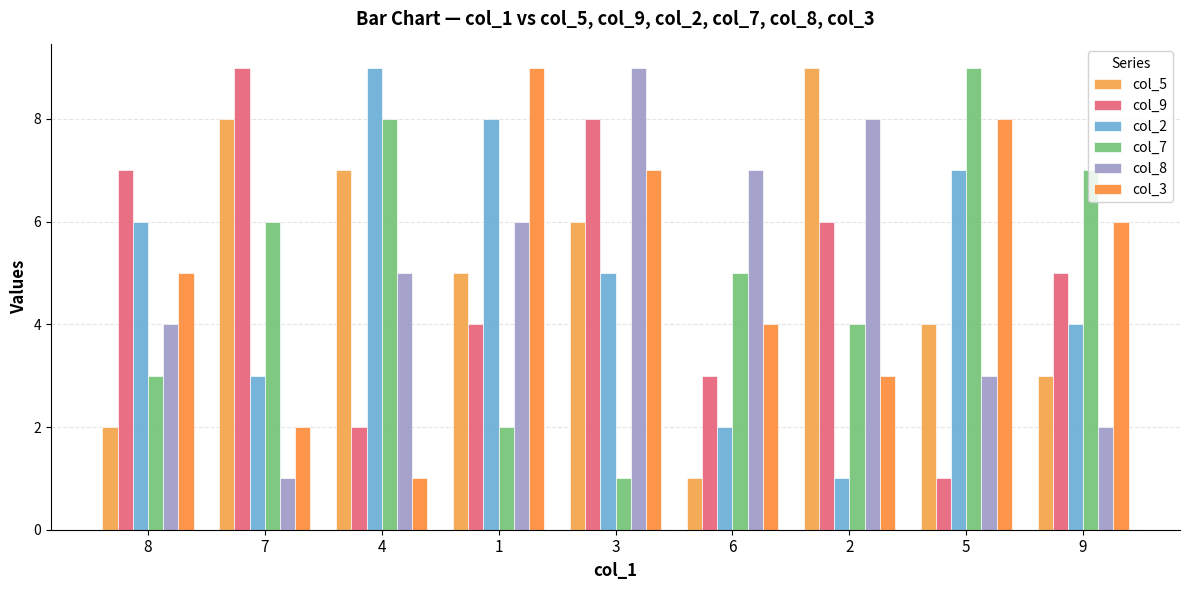

How many values in the col_9 series are below 5?

4